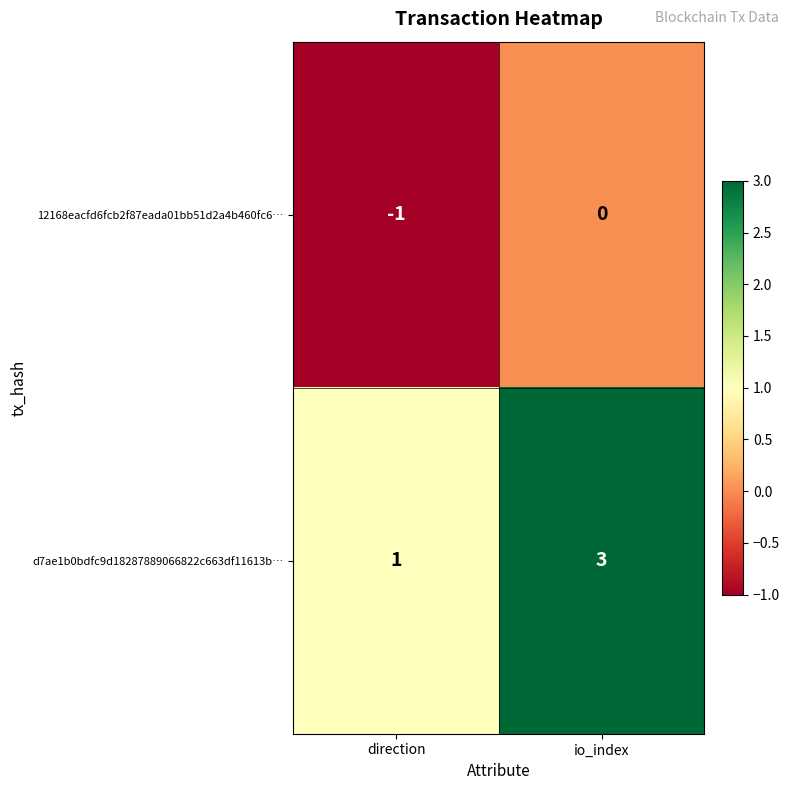

Rank the series by their average value, from highest to lowest.

d7ae1b0bdfc9d18287889066822c663df11613b…, 12168eacfd6fcb2f87eada01bb51d2a4b460fc6…